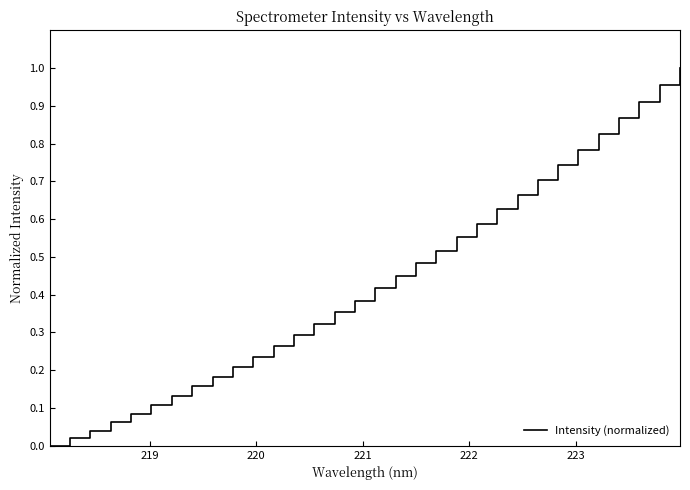

Reading left to right, list all the values displayed in this chart.

0.0	0.0	0.0	0.1	0.1	0.1	0.1	0.2	0.2	0.2	0.2	0.3	0.3	0.3	0.4	0.4	0.4	0.5	0.5	0.5	0.6	0.6	0.6	0.7	0.7	0.7	0.8	0.8	0.9	0.9	1.0	1.0